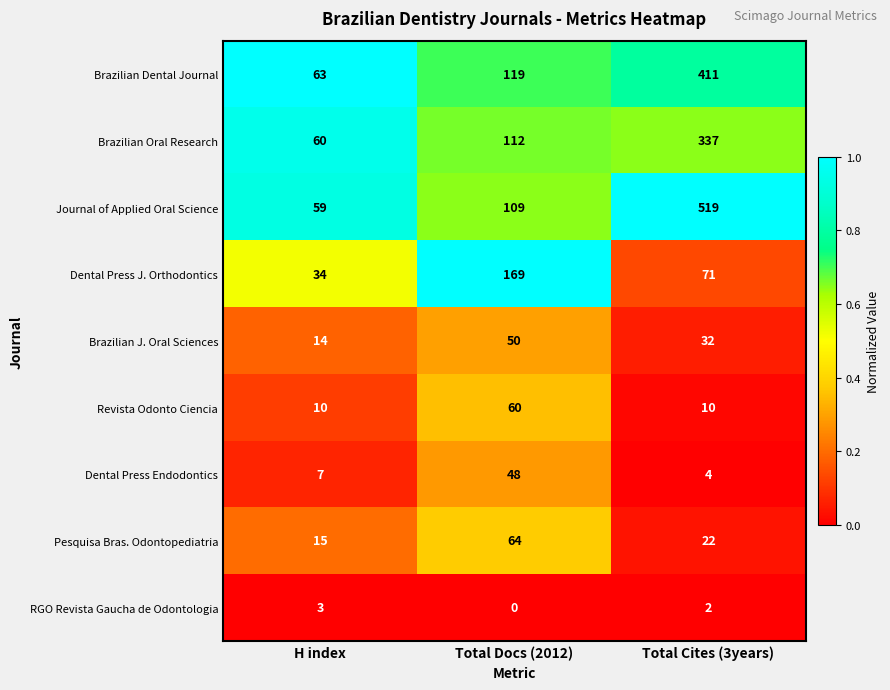

What is the average value of the Dental Press Endodontics series?

20